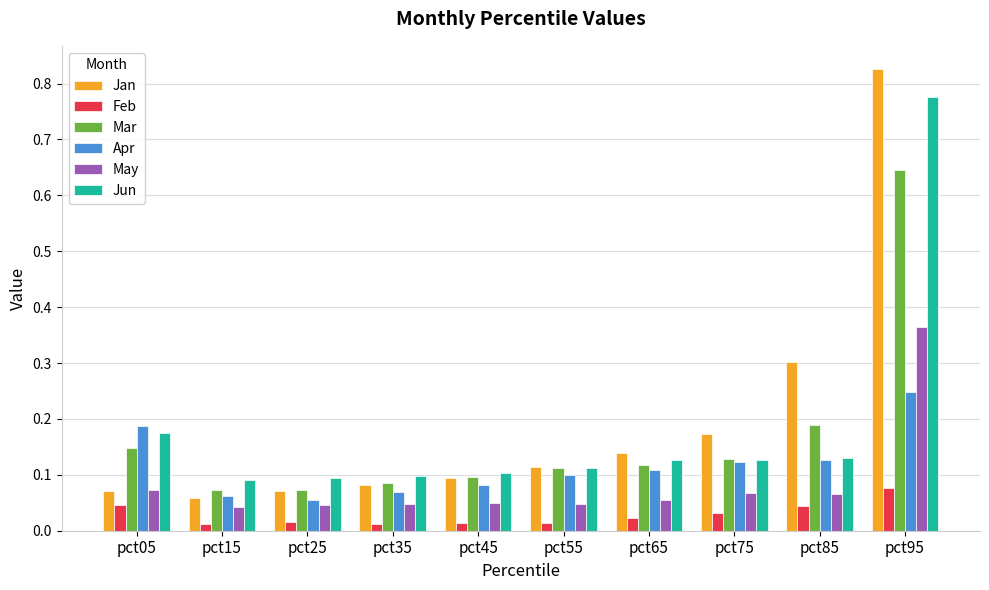

Rank the series by their maximum value, from lowest to highest.

Feb, Apr, May, Mar, Jun, Jan